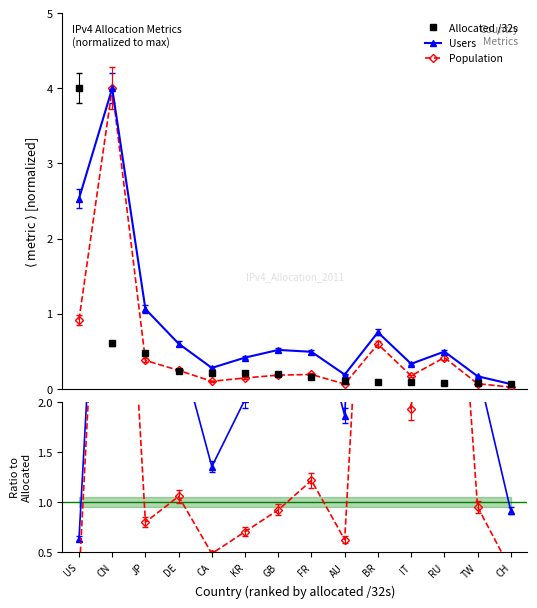

Reading left to right, transcribe all the data shown in this chart.

Allocated /32s: US=4.0	CN=0.6	JP=0.5	DE=0.2	CA=0.2	KR=0.2	GB=0.2	FR=0.2	AU=0.1	BR=0.1	IT=0.1	RU=0.1	TW=0.1	CH=0.1
Users: US=2.5	CN=4.0	JP=1.1	DE=0.6	CA=0.3	KR=0.4	GB=0.5	FR=0.5	AU=0.2	BR=0.8	IT=0.3	RU=0.5	TW=0.2	CH=0.1
Population: US=0.9	CN=4.0	JP=0.4	DE=0.2	CA=0.1	KR=0.1	GB=0.2	FR=0.2	AU=0.1	BR=0.6	IT=0.2	RU=0.4	TW=0.1	CH=0.0
Users / Alloc: US=0.6	CN=6.6	JP=2.2	DE=2.6	CA=1.4	KR=2.0	GB=2.6	FR=3.1	AU=1.9	BR=8.3	IT=3.7	RU=6.7	TW=2.3	CH=0.9
Pop / Alloc: US=0.2	CN=6.6	JP=0.8	DE=1.1	CA=0.5	KR=0.7	GB=0.9	FR=1.2	AU=0.6	BR=6.5	IT=1.9	RU=5.6	TW=1.0	CH=0.3